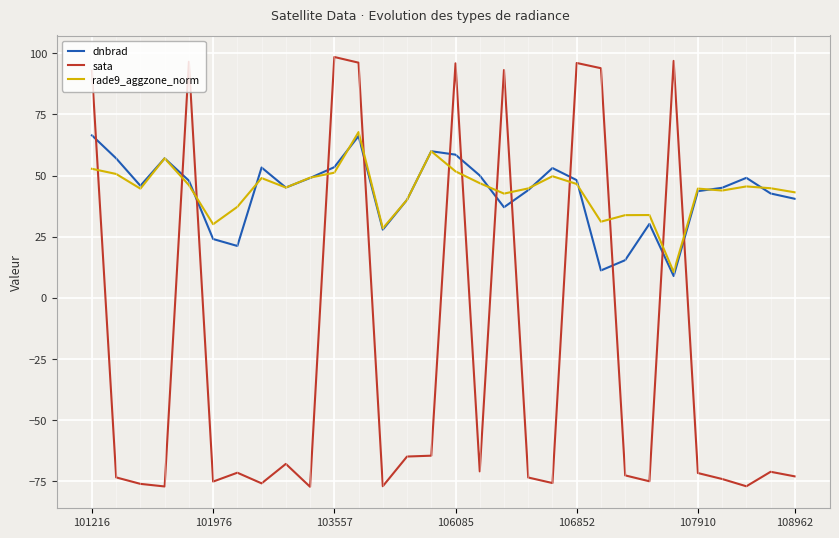

What are all the series names shown in the legend?

dnbrad, sata, rade9_aggzone_norm